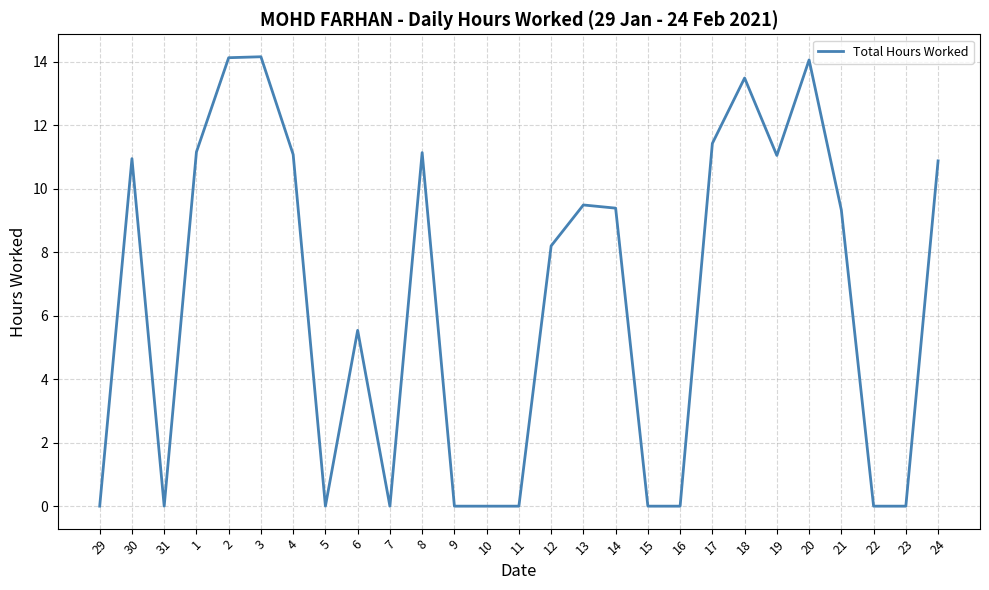

How many values exceed 9?

14